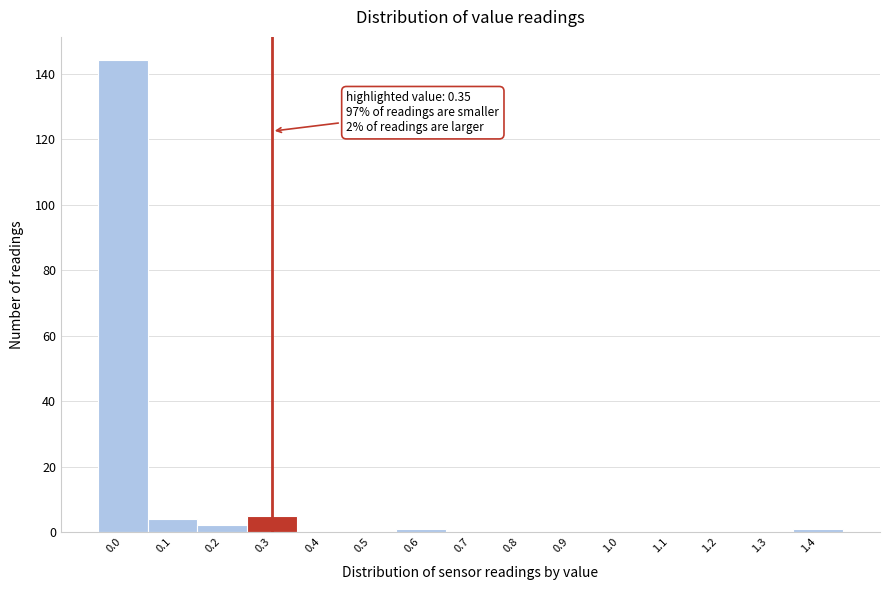

Reading left to right, extract all data points from this chart.

0.0=144	0.1=4	0.2=2	0.3=5	0.4=0	0.5=0	0.6=1	0.7=0	0.8=0	0.9=0	1.0=0	1.1=0	1.2=0	1.3=0	1.4=1